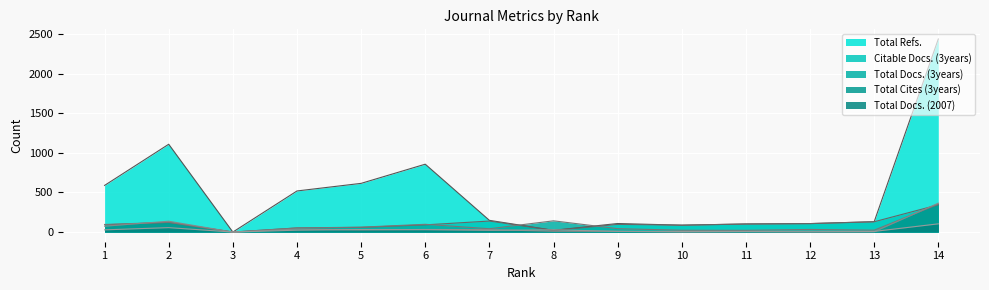

The Total Docs. (3years) series shows 15 at 13. True or false?

False